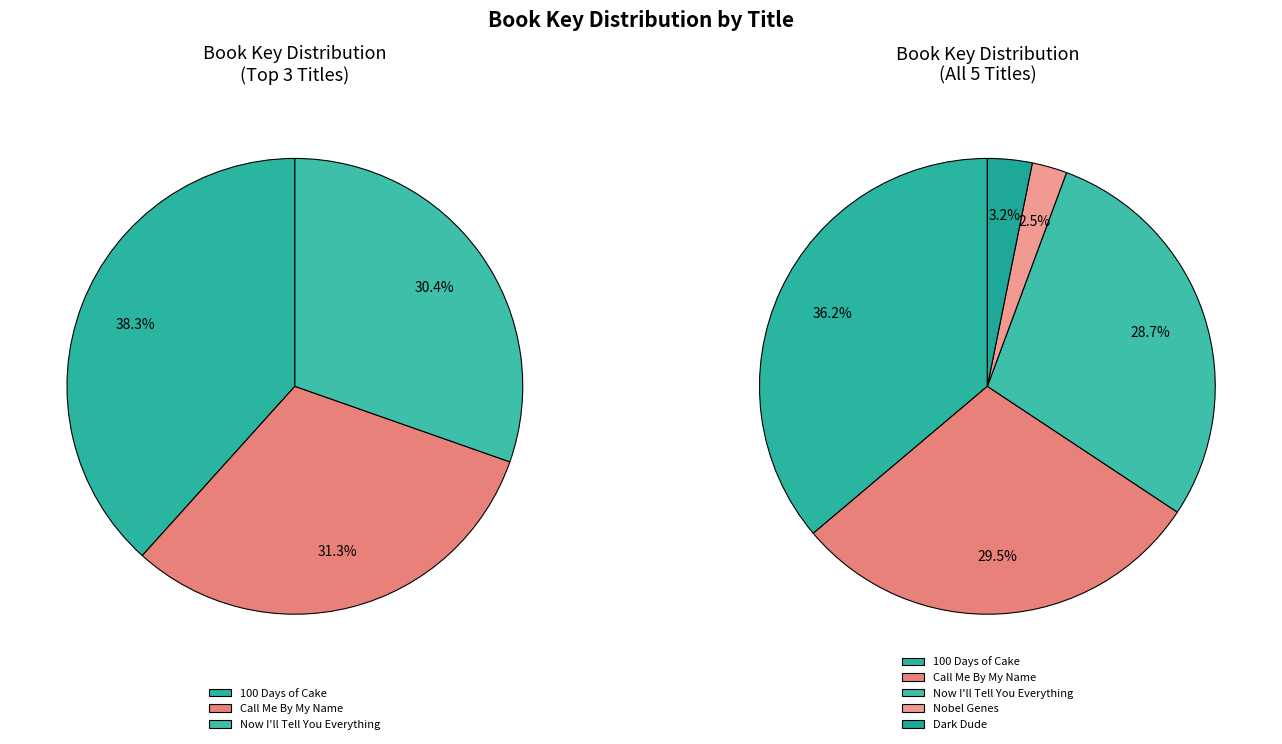

How much of the chart is everything except Dark Dude?

96.8%